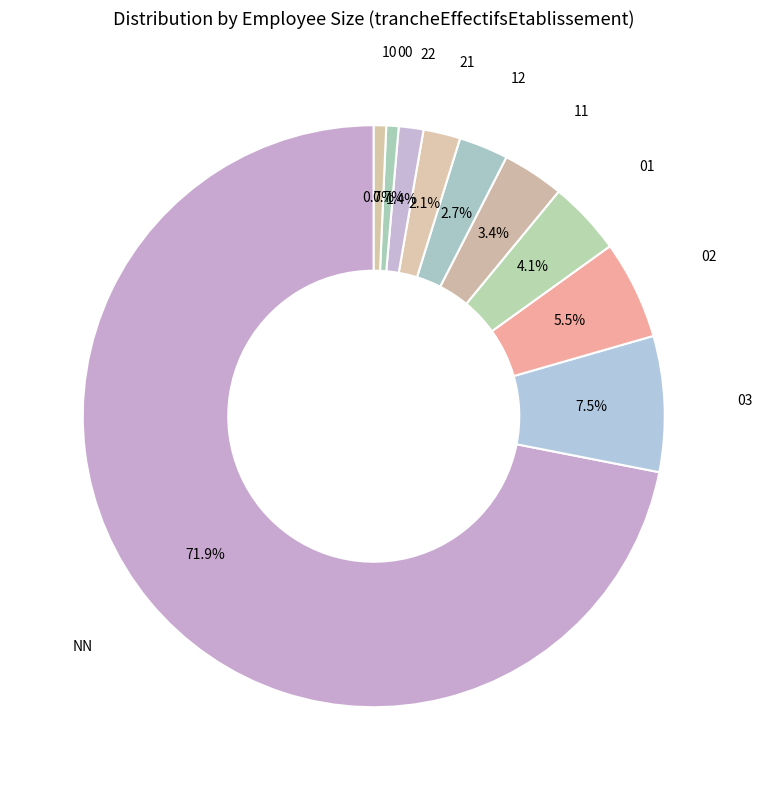

How many slices are in this pie chart?

10